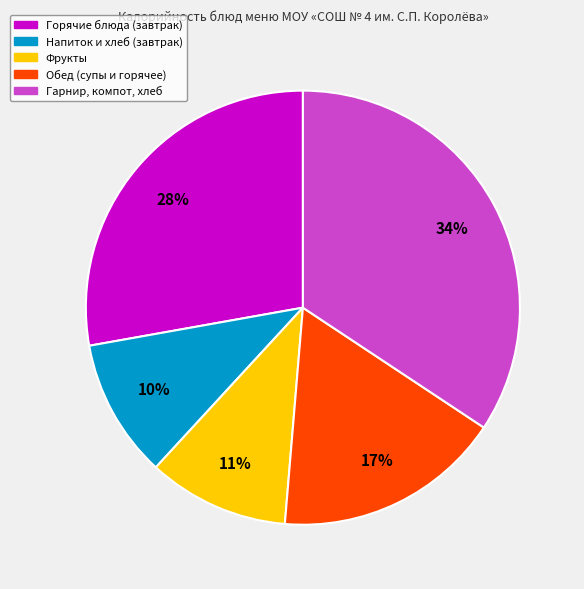

To the nearest percent, what is the average slice percentage?

20%